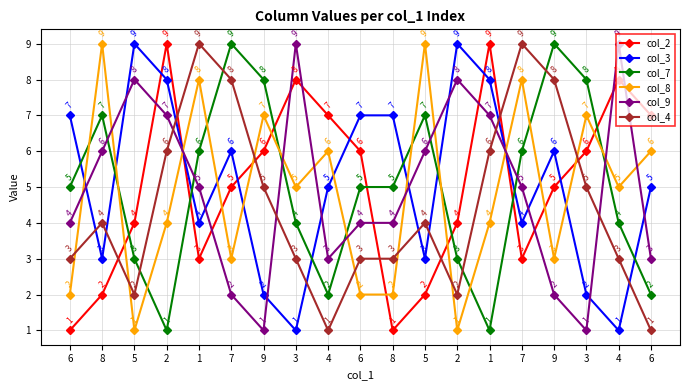

How many distinct data groups are displayed?

6